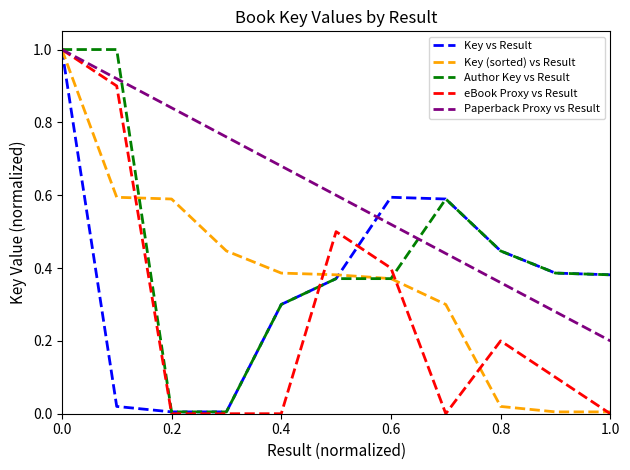

Which series has the largest total across all categories?

Paperback Proxy vs Result